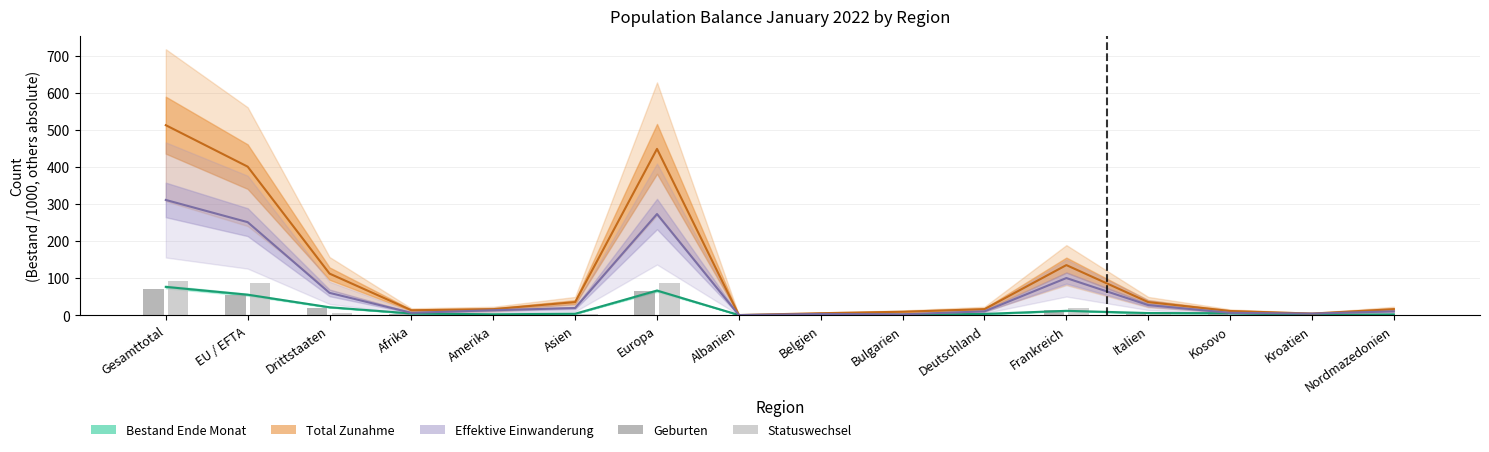

What is the difference between the maximum and second lowest values in the Geburten series?

71